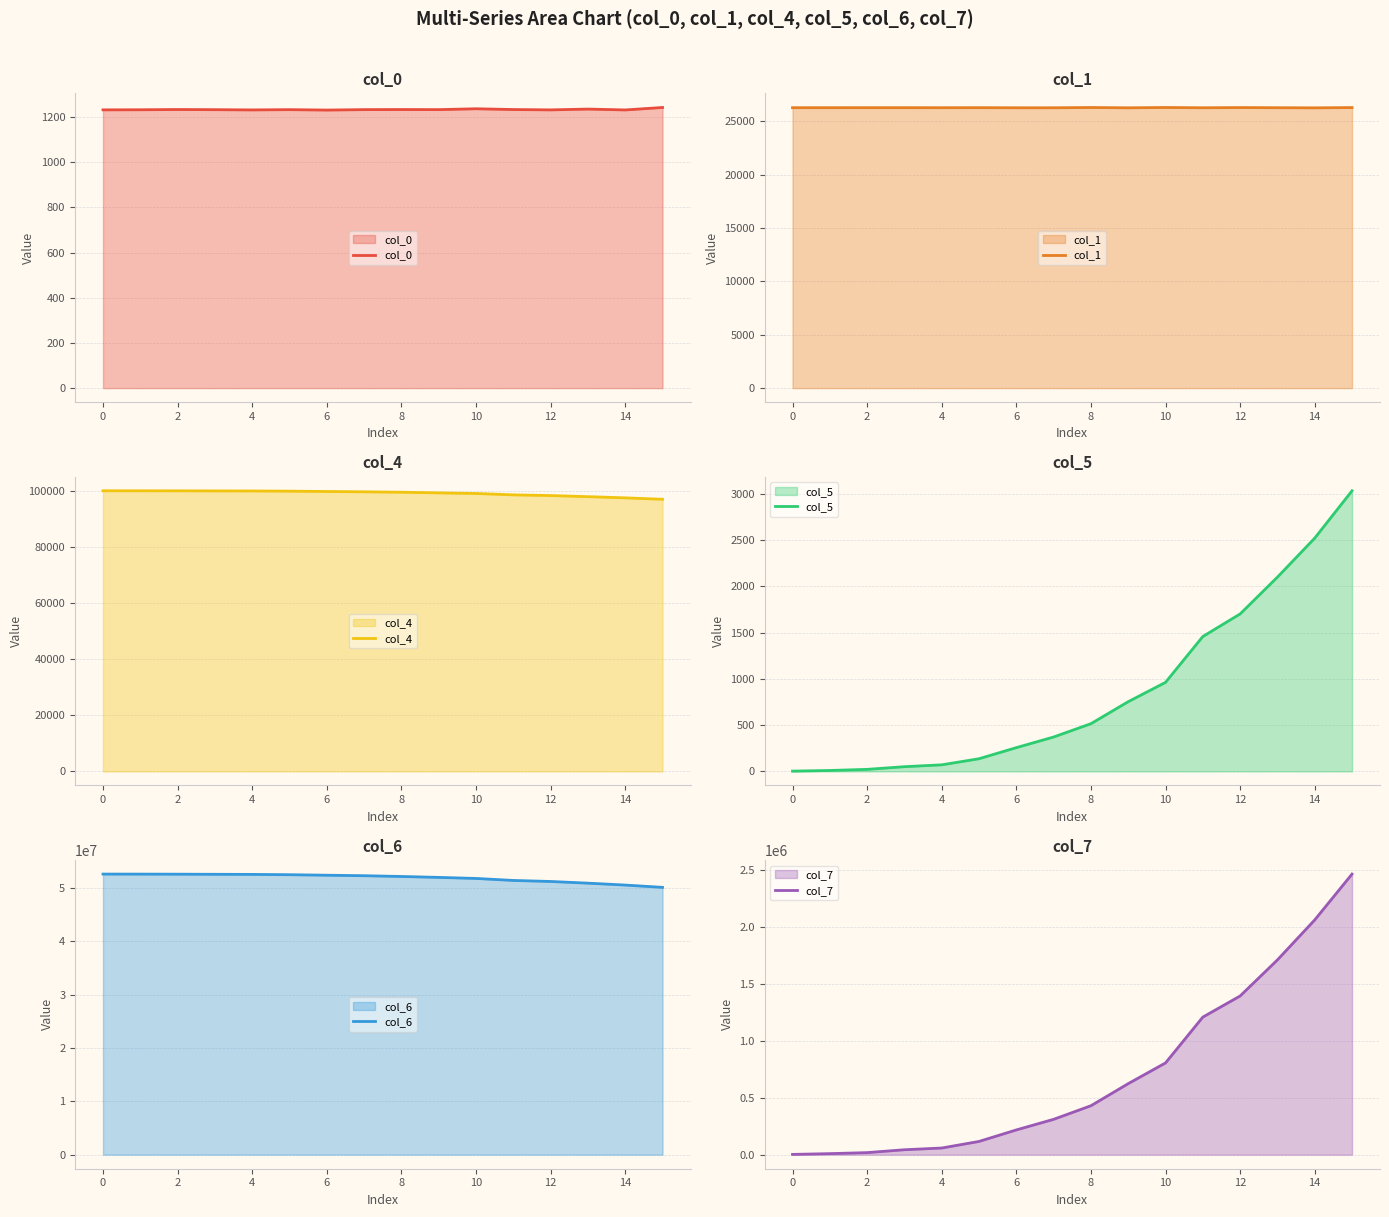

The value of col_0 at 12 is 1232.1. True or false?

True